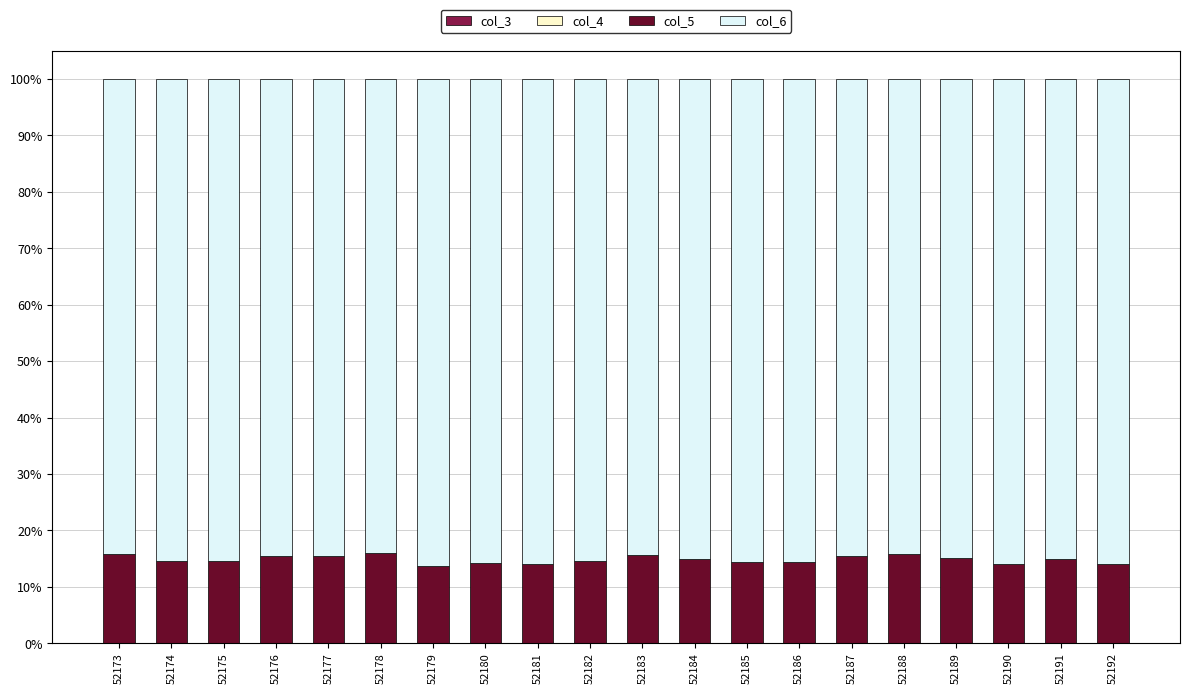

How many bars are there in total?

20